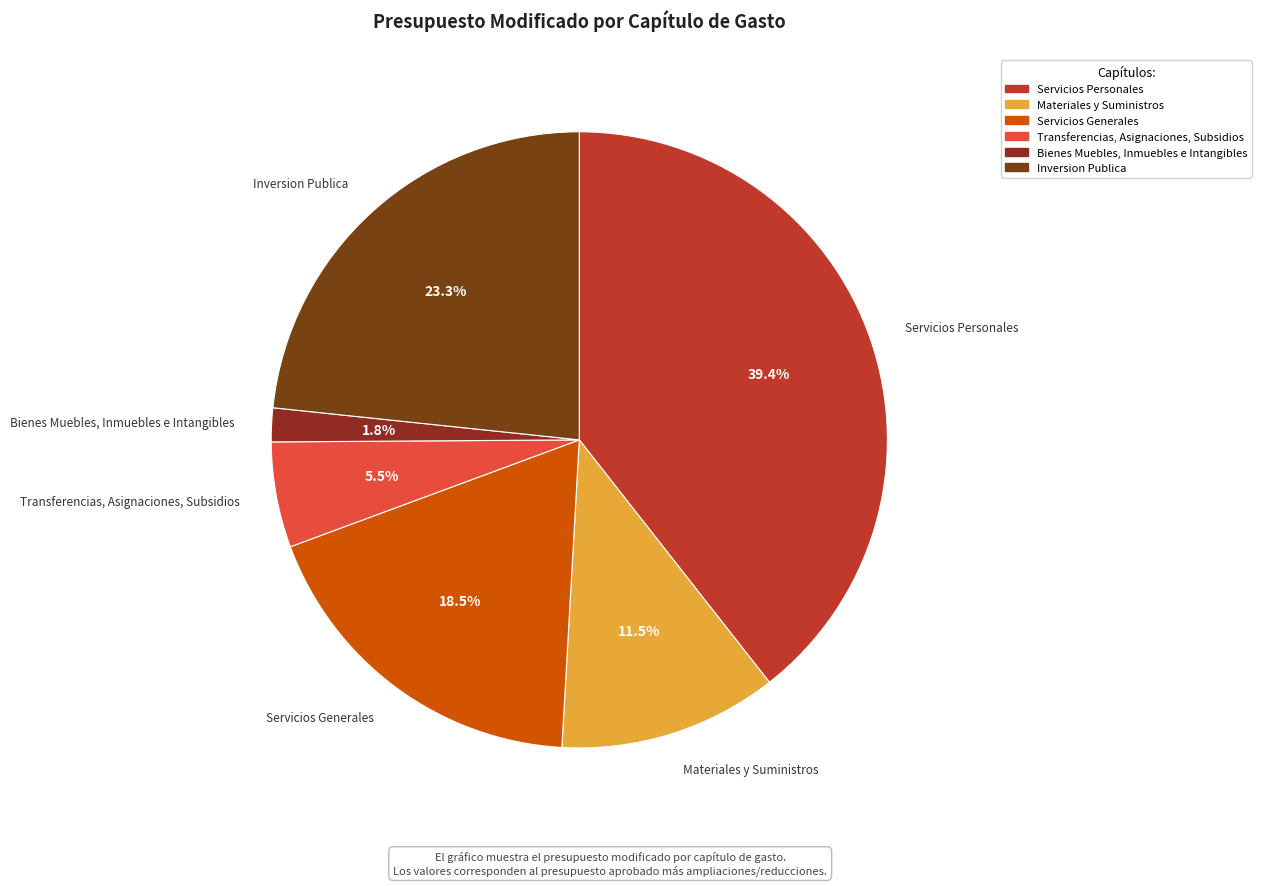

To the nearest percent, what portion does Inversion Publica represent?

23%